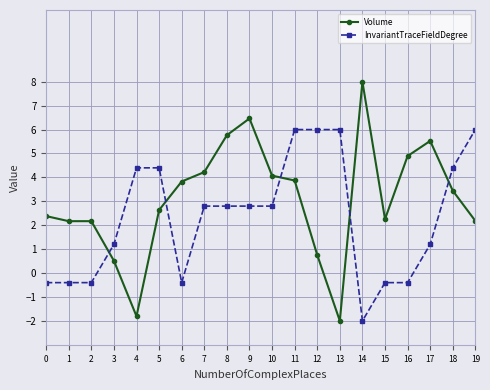

Rank the series at 17 from highest to lowest value.

Volume, InvariantTraceFieldDegree